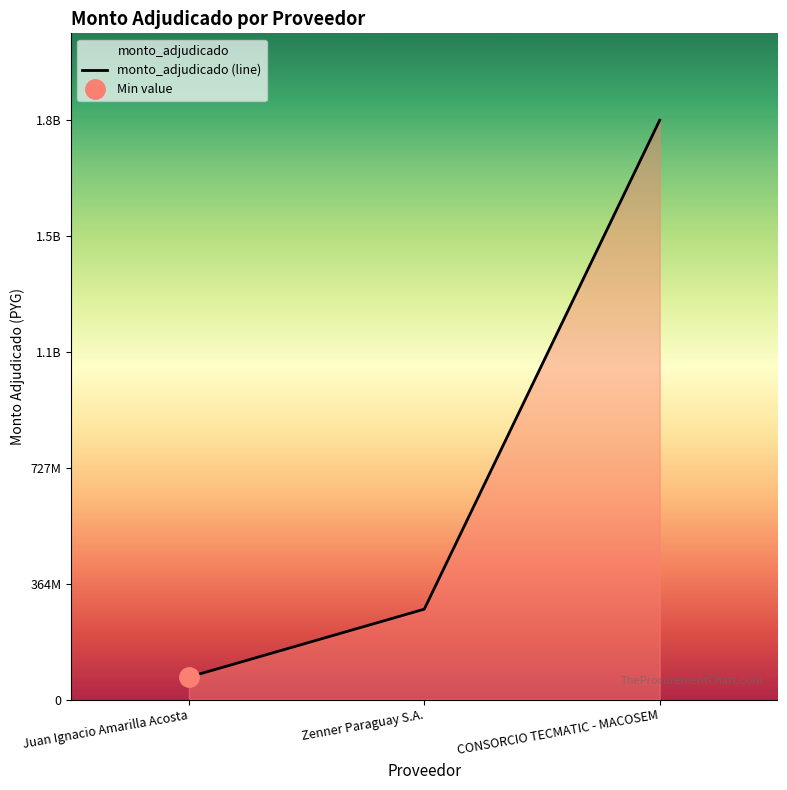

What is the difference between the maximum and minimum values?

1747681881